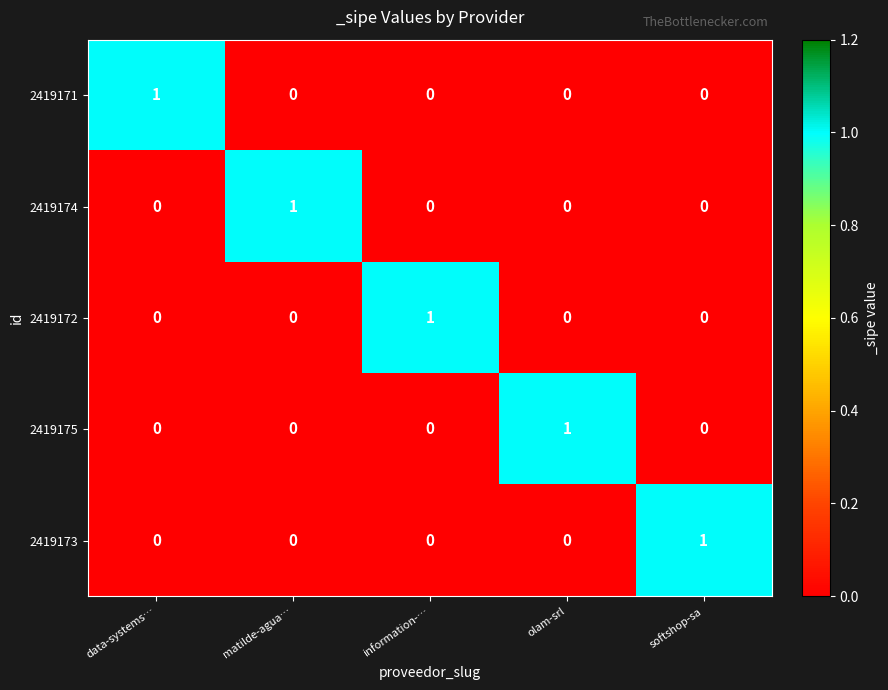

At how many categories does at least one series exceed 0?

5